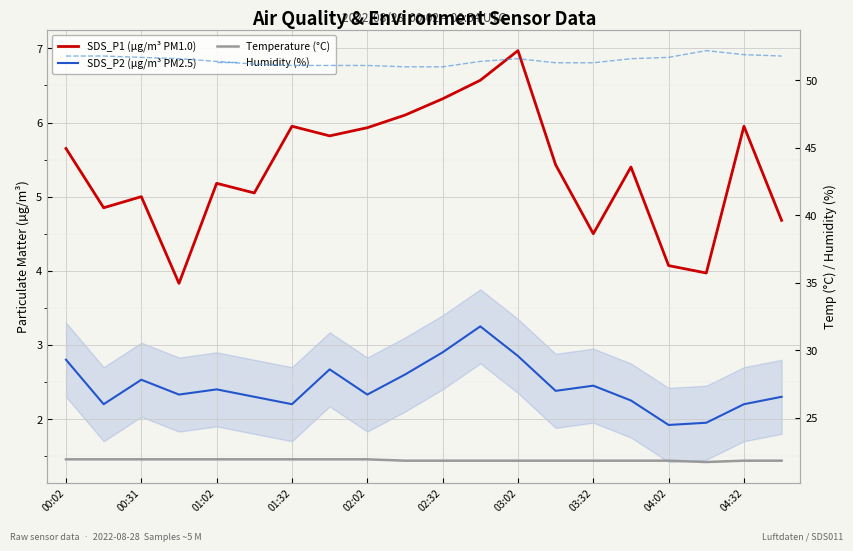

Between 01:02 and 02:02, which series saw the biggest shift?

SDS_P1 (µg/m³ PM1.0)